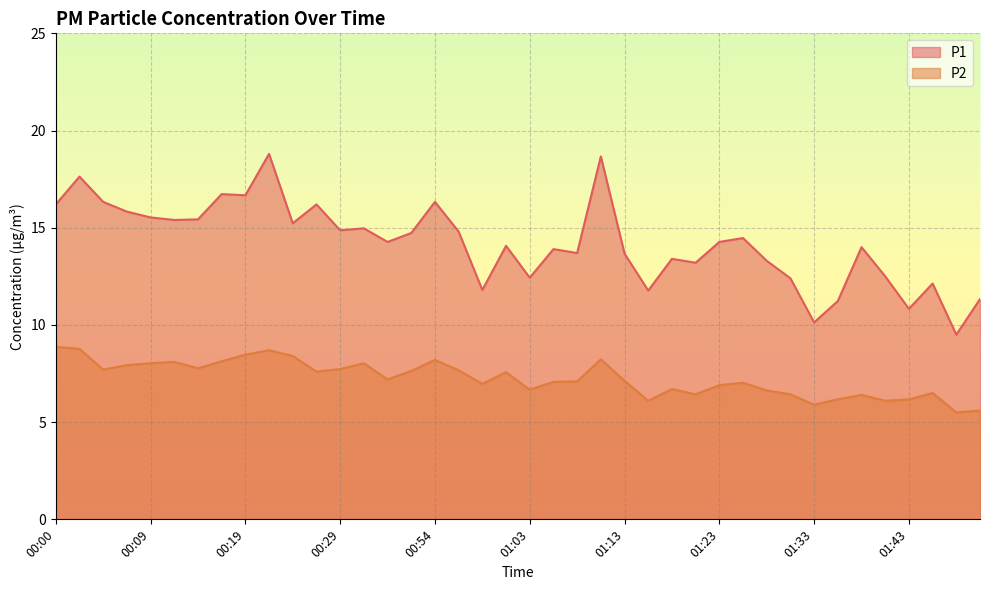

Does the chart display data point markers on the line(s)?

No